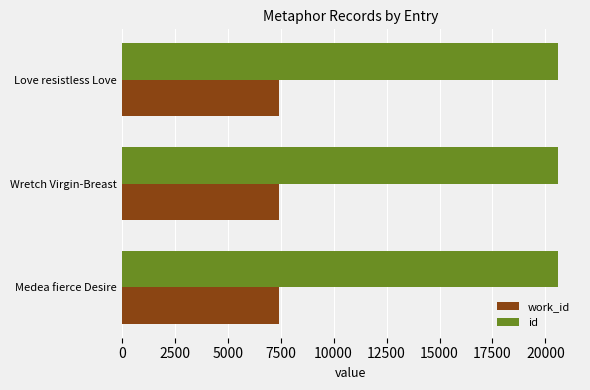

What is the difference between the highest and lowest values at Love resistless Love?

13188